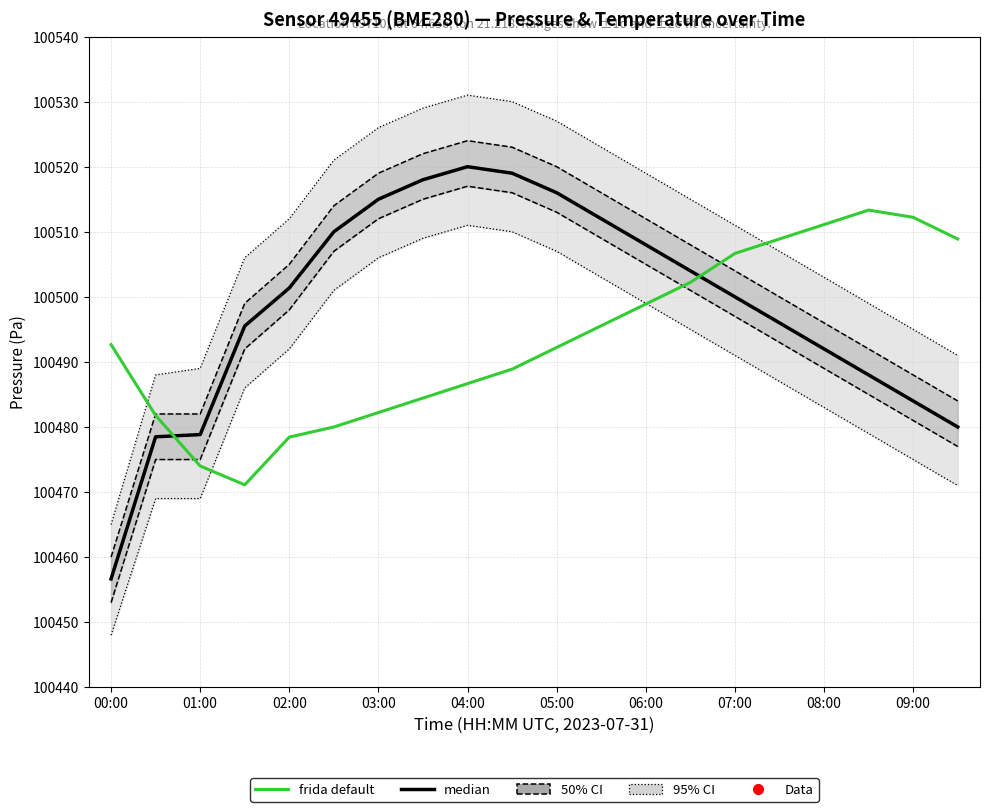

Rank the series by their average value, from highest to lowest.

median, frida default